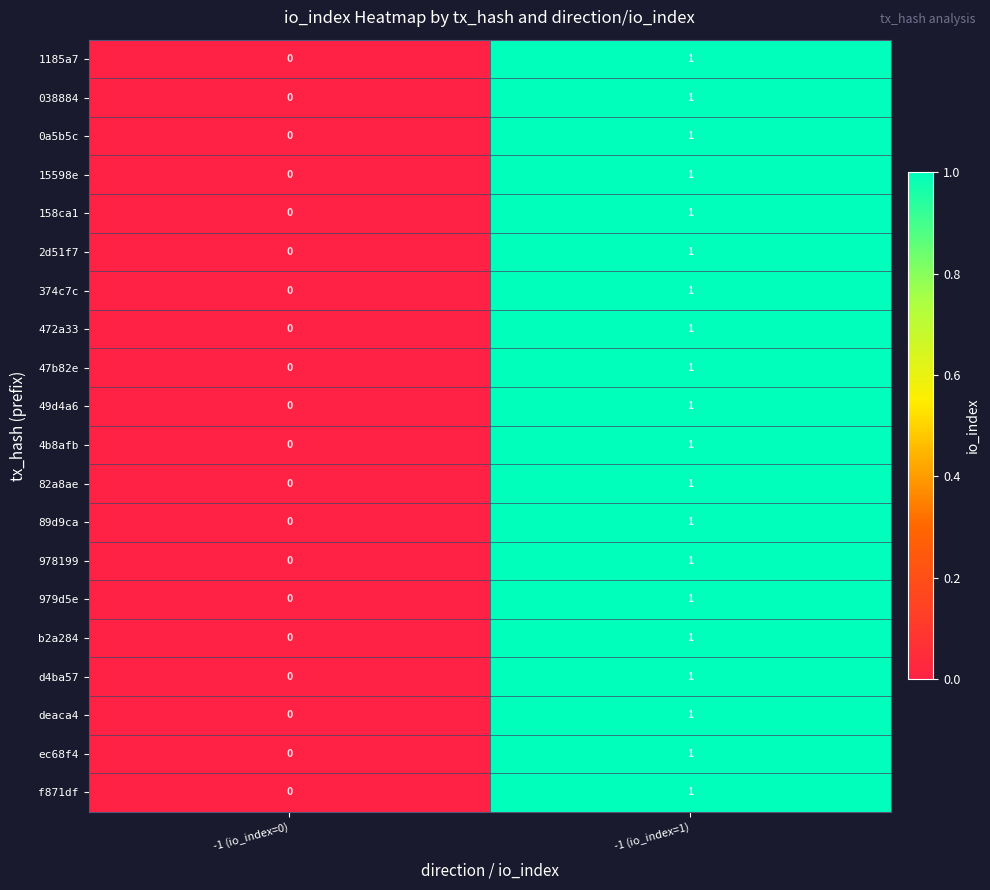

Is the value of 82a8ae at -1 (io_index=1) greater than the value of 472a33 at -1 (io_index=0)?

Yes